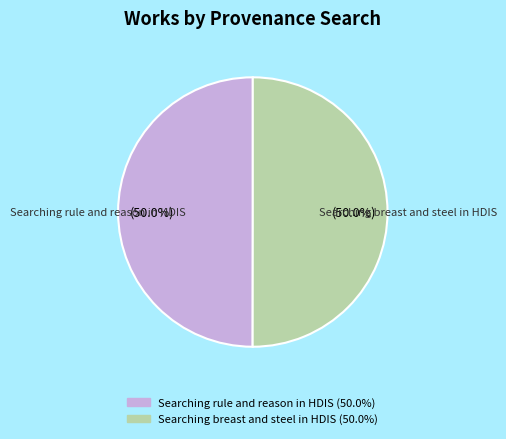

Approximately how many times larger is the value at Searching breast and steel in HDIS compared to Searching rule and reason in HDIS?

1.0